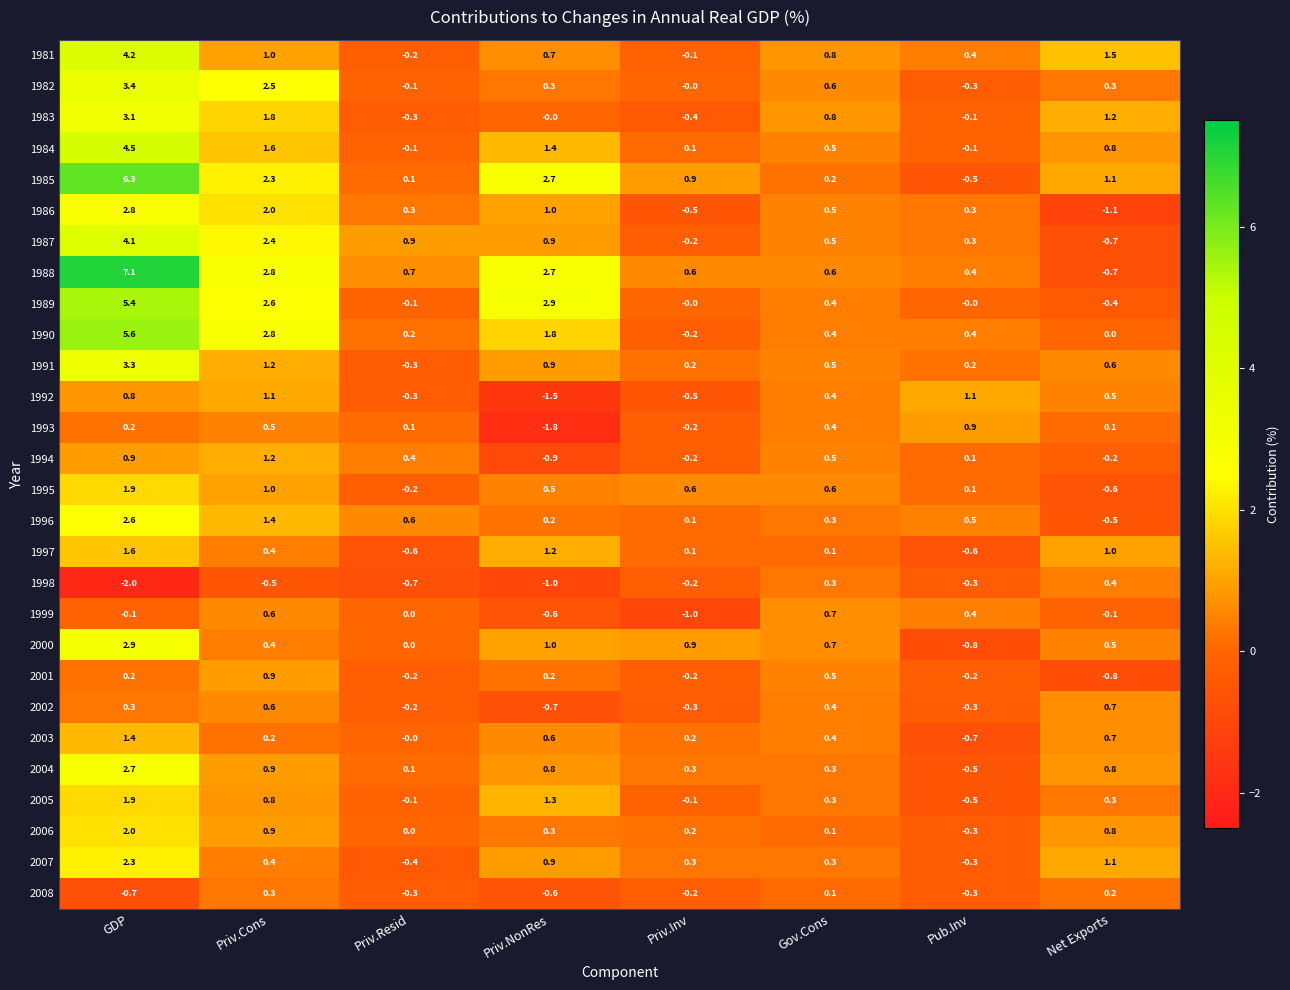

Which series has the widest spread of values?

1988